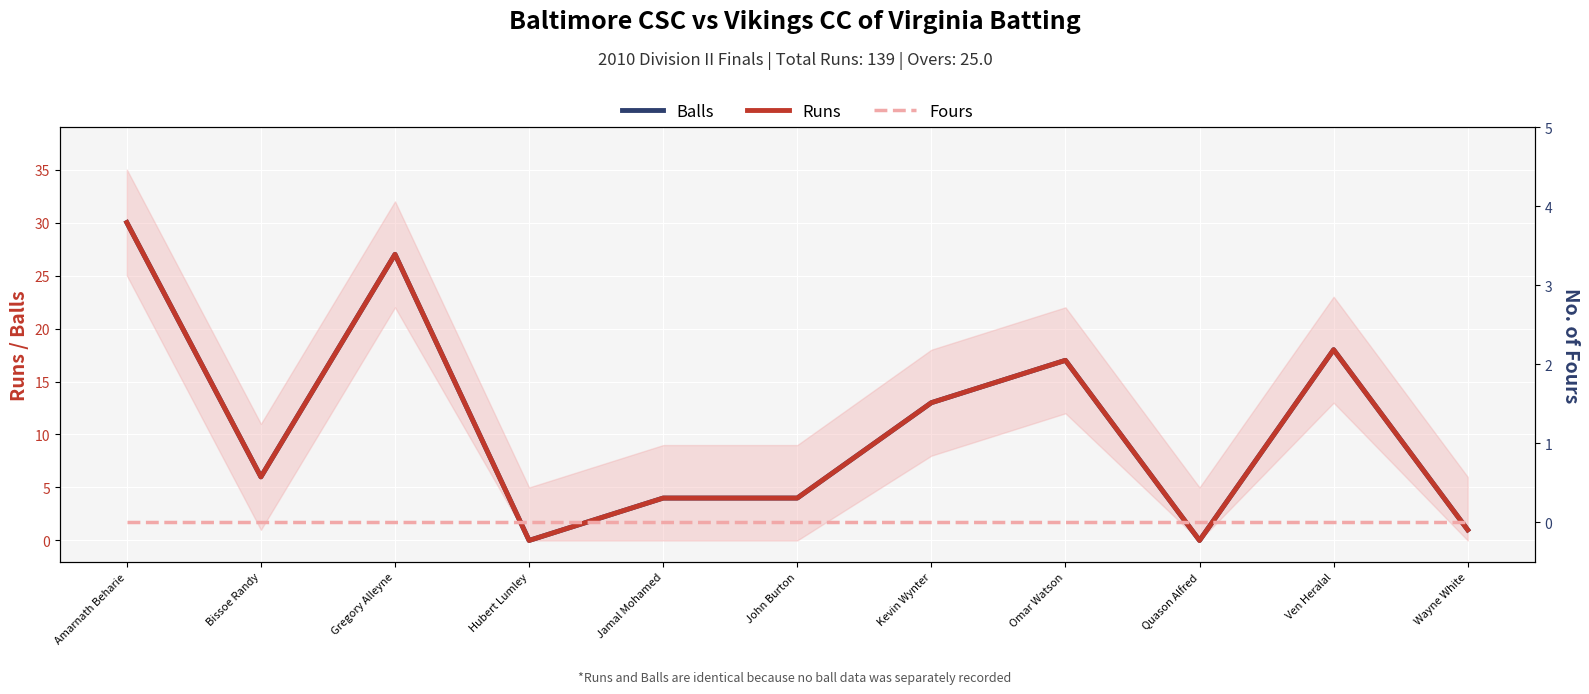

What is the total value across all series at Bissoe Randy?

12